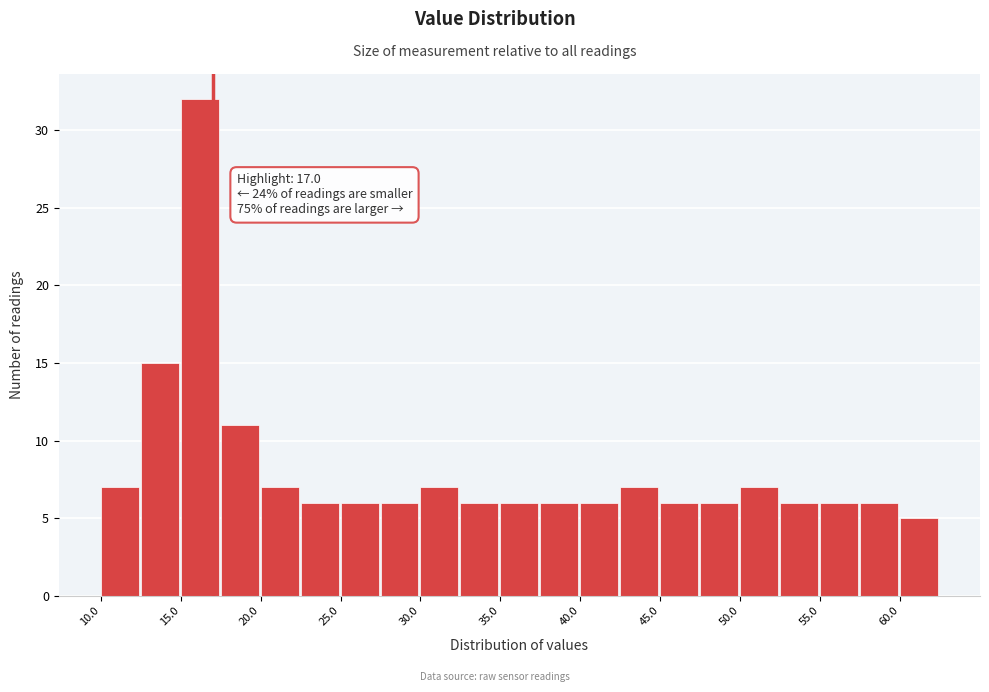

Which range on the x-axis has the tallest bar?

15.0 to 17.5